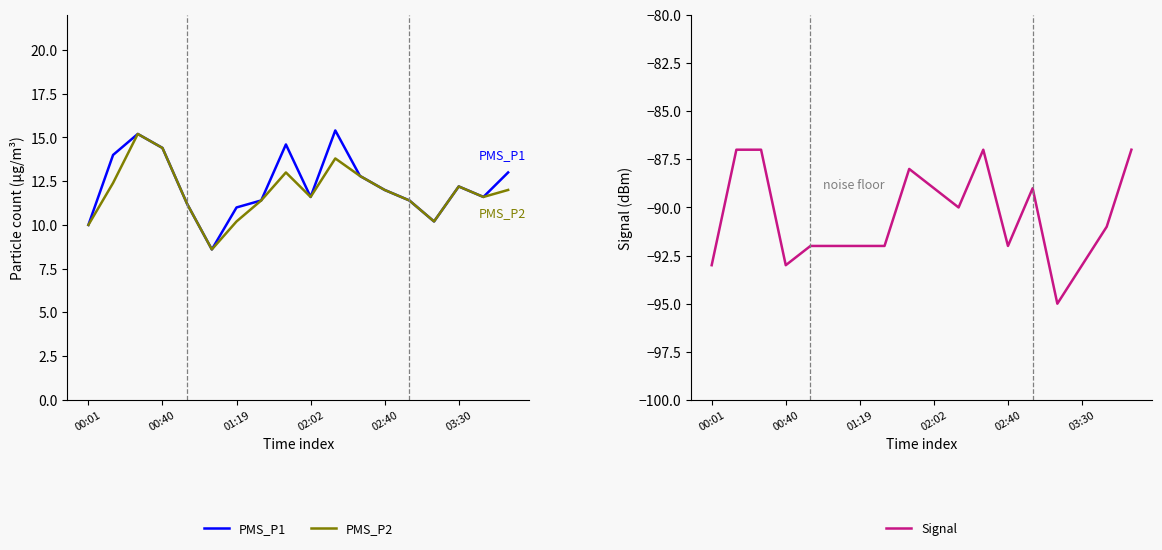

What are all the series names shown in the legend?

PMS_P1, PMS_P2, Signal